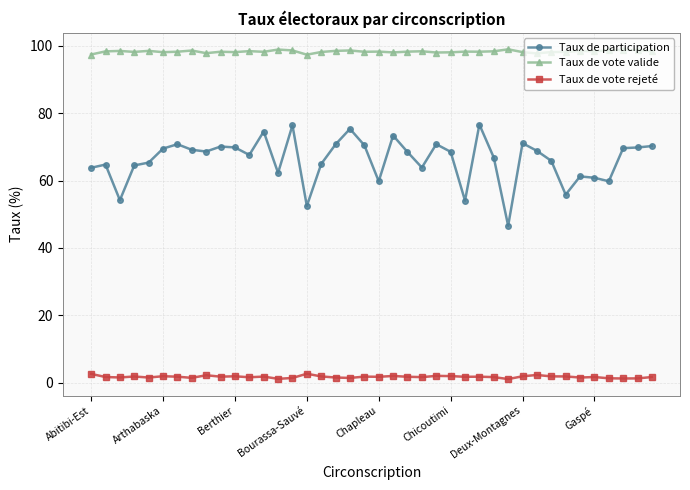

What is the value of the Taux de vote valide point at the 32nd from the left?

97.8